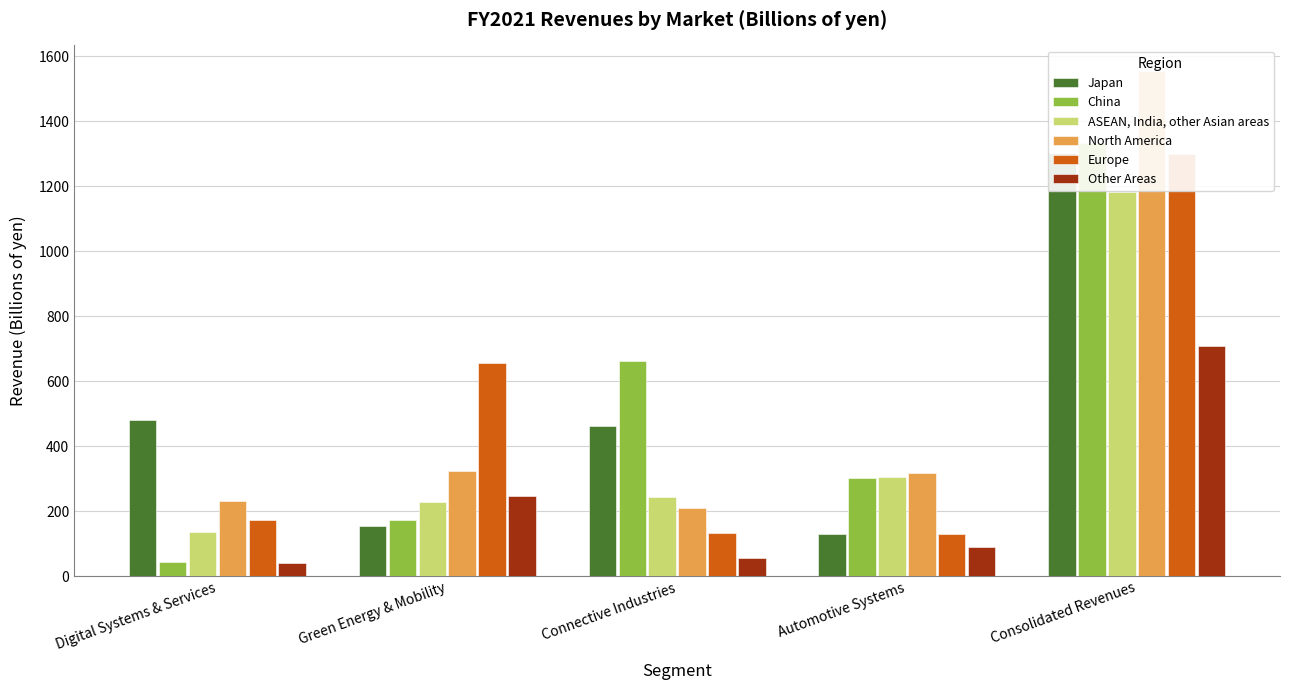

At which label does Other Areas reach its minimum?

Digital Systems & Services